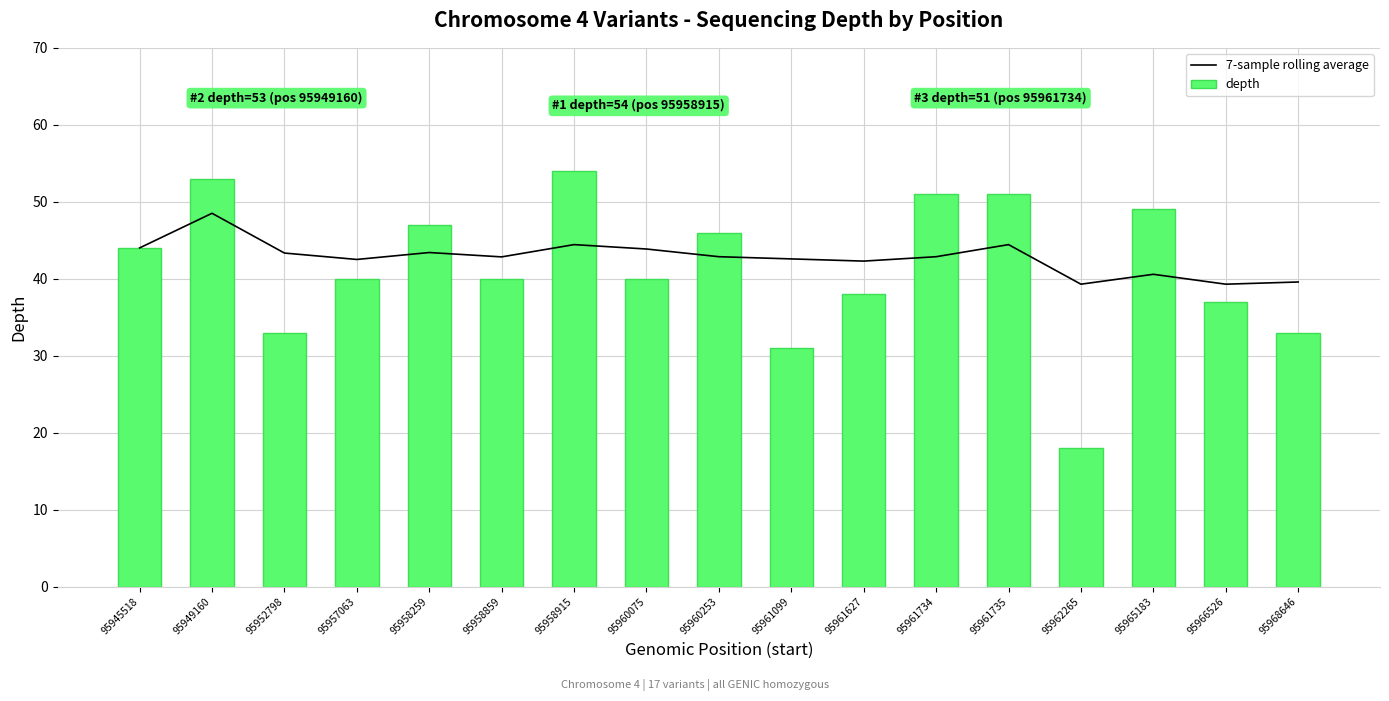

True or false: 7-sample rolling average has a value of 63.4 at 95961627.

False